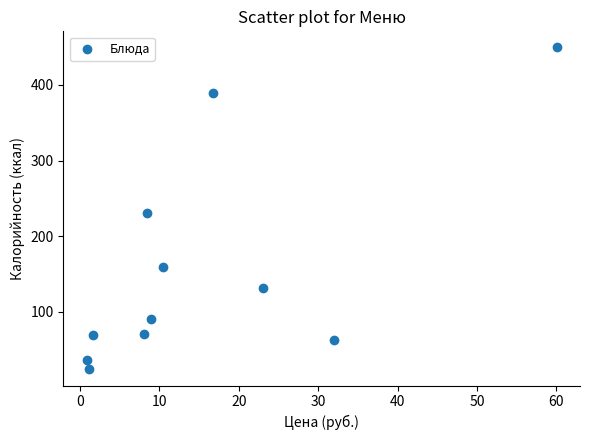

What is the average X value?

15.6